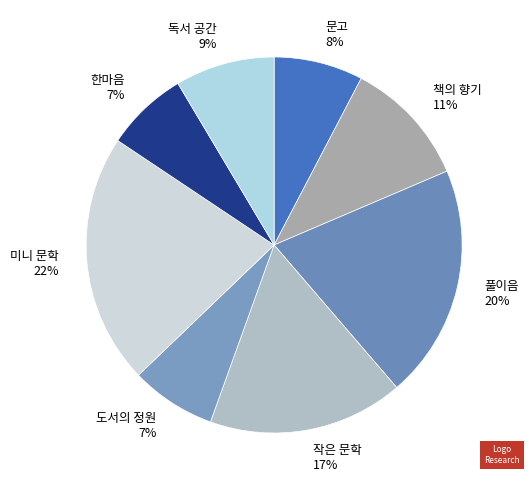

To the nearest percent, what is the average slice percentage?

12%